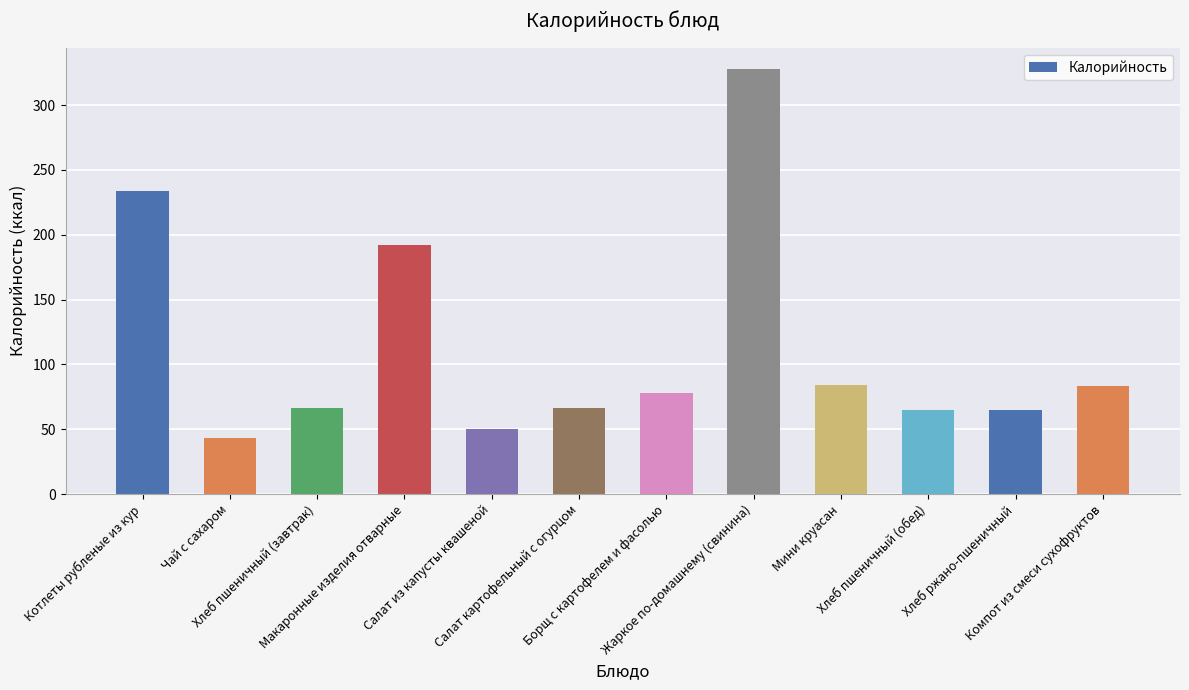

What is the difference between the second highest and minimum values?

191